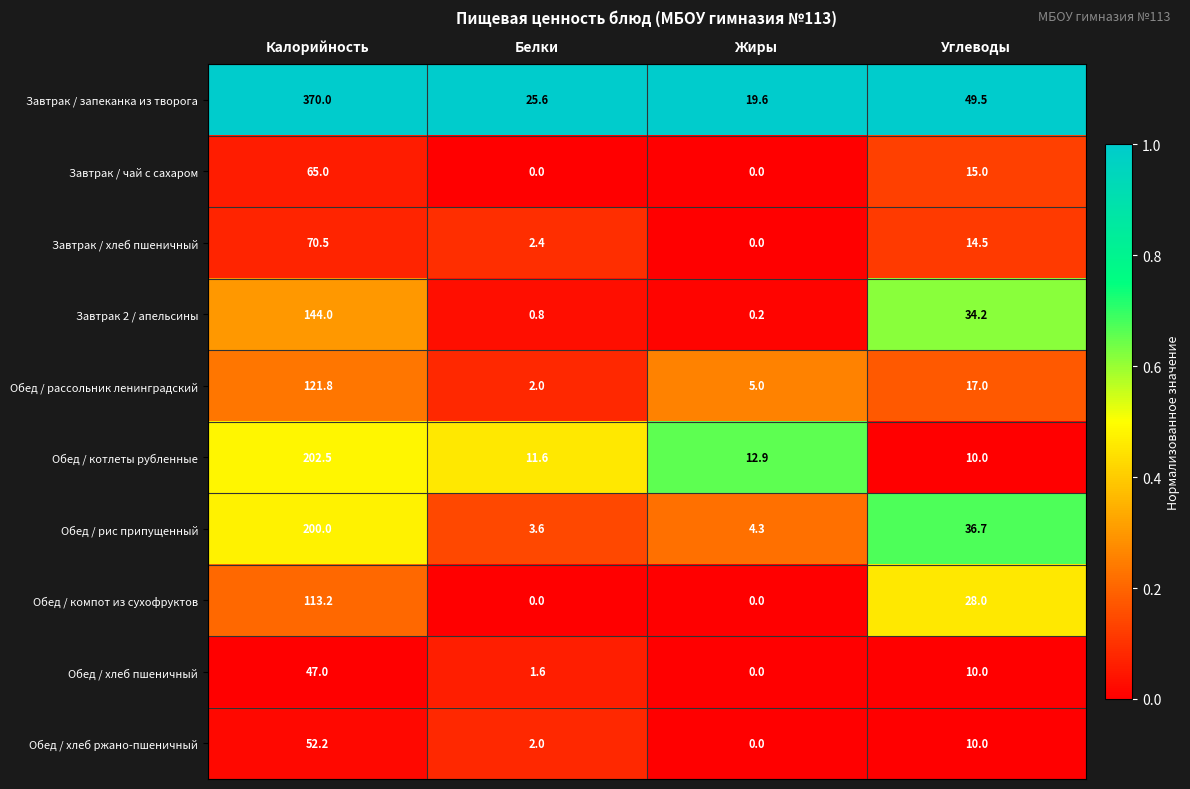

At which category is the sum across all series the highest?

Калорийность